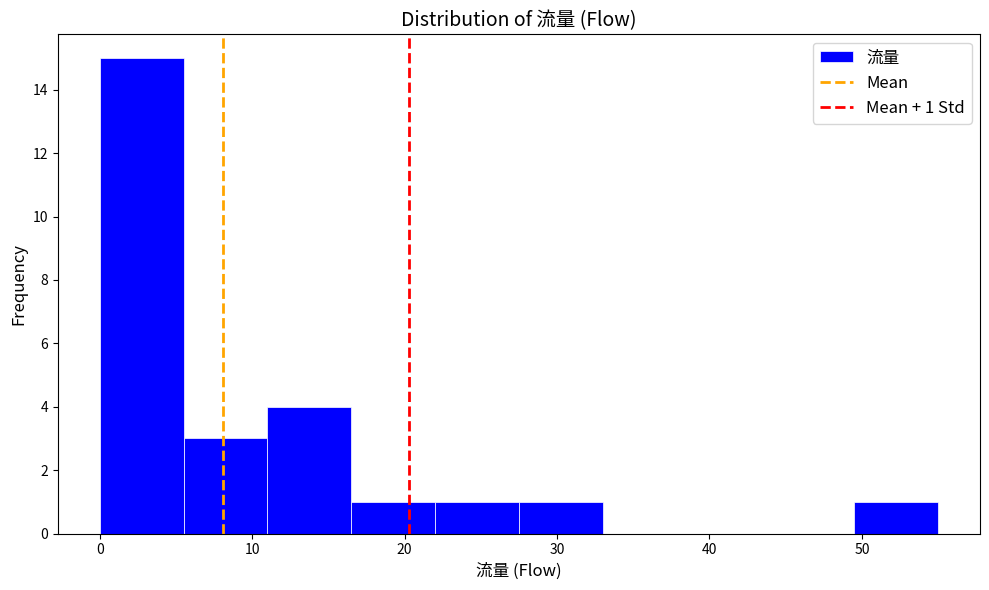

Which range on the x-axis has the tallest bar?

0.0 to 5.5